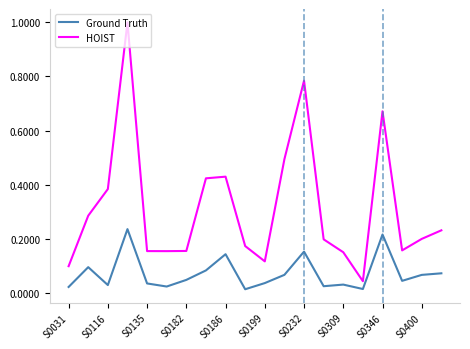

What are all the series names shown in the legend?

Ground Truth, HOIST